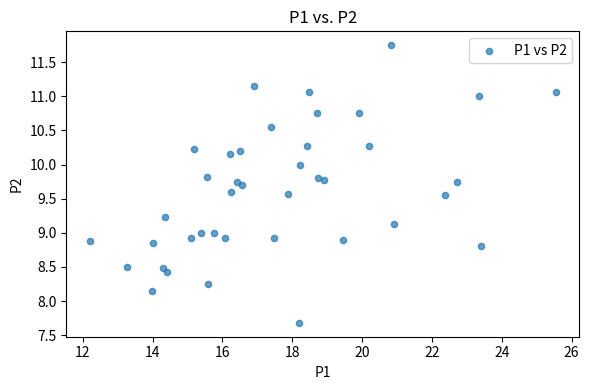

What is the range of Y values (max minus min)?

4.1